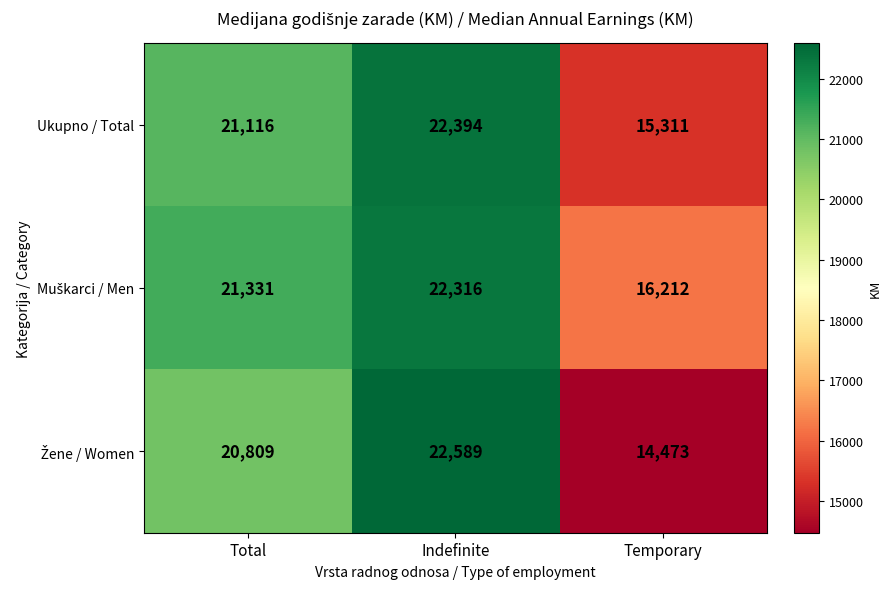

The Ukupno / Total series shows 21116 at Total. True or false?

True